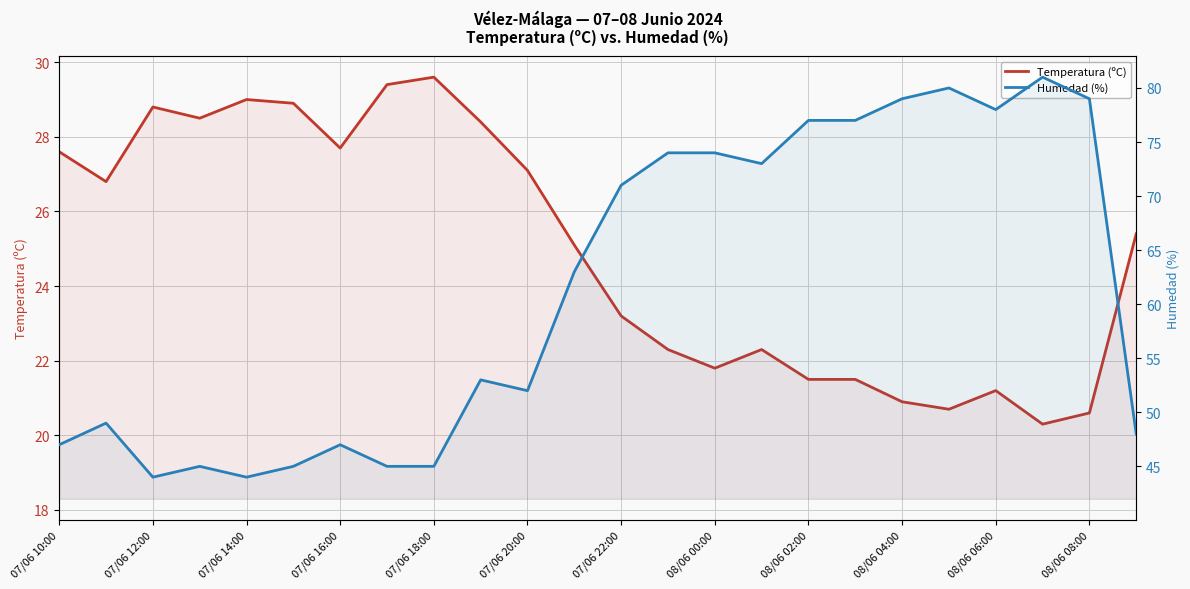

What position from the left is 15?

16